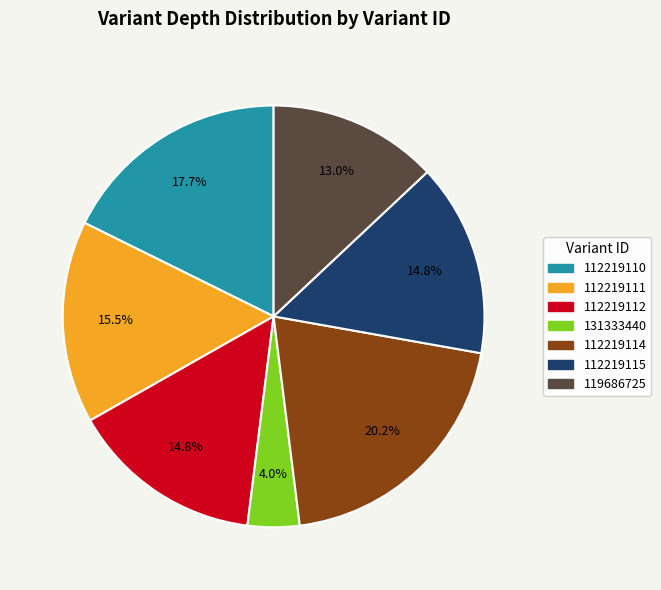

Is there a majority slice in this chart?

No